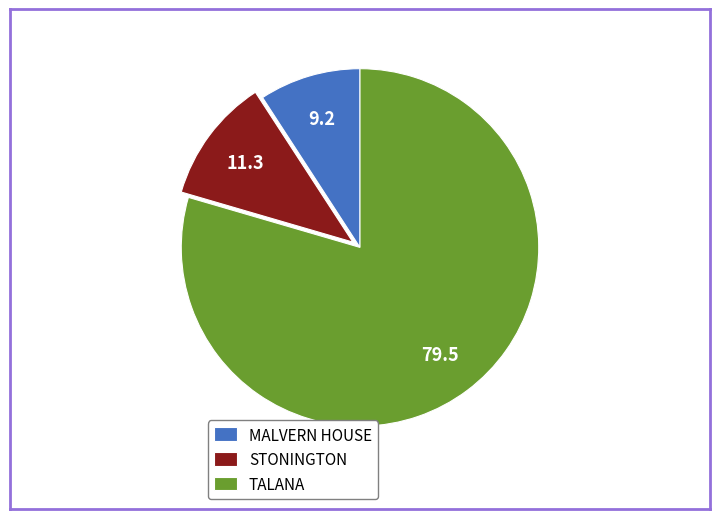

Which slice is the smallest?

MALVERN HOUSE